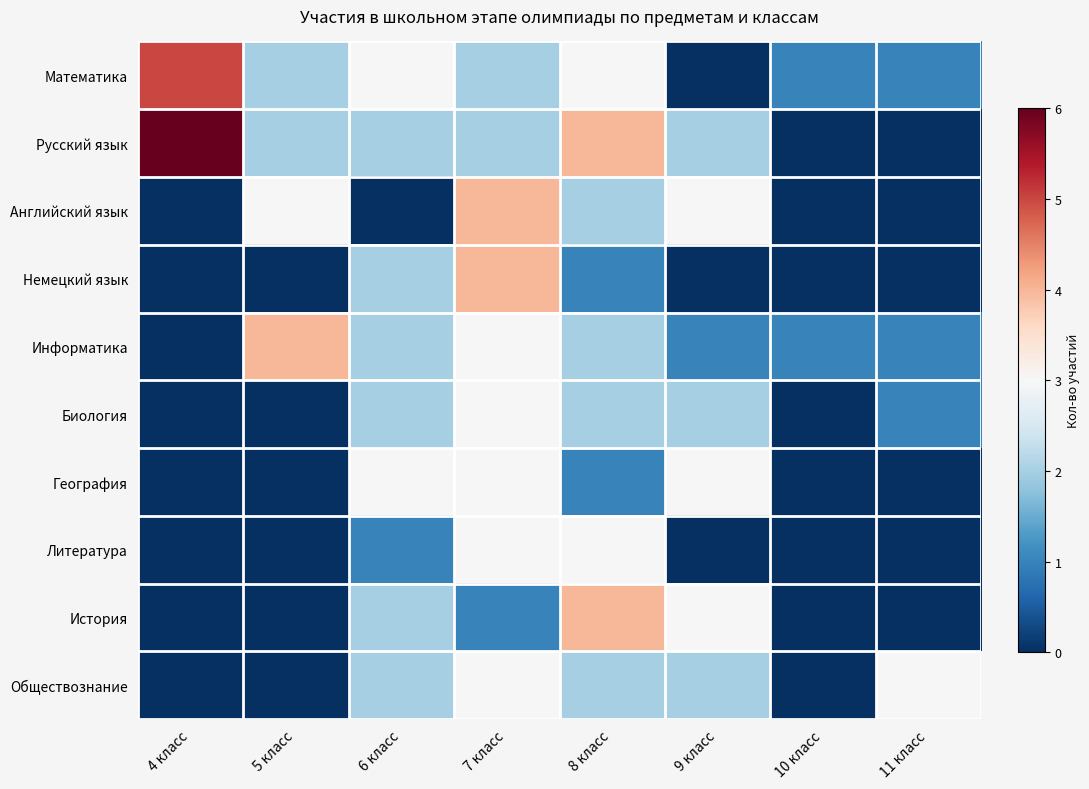

Reading left to right, what are all the values shown in this chart?

Математика: 4 класс=5	5 класс=2	6 класс=3	7 класс=2	8 класс=3	9 класс=0	10 класс=1	11 класс=1
Русский язык: 4 класс=6	5 класс=2	6 класс=2	7 класс=2	8 класс=4	9 класс=2	10 класс=0	11 класс=0
Английский язык: 4 класс=0	5 класс=3	6 класс=0	7 класс=4	8 класс=2	9 класс=3	10 класс=0	11 класс=0
Немецкий язык: 4 класс=0	5 класс=0	6 класс=2	7 класс=4	8 класс=1	9 класс=0	10 класс=0	11 класс=0
Информатика: 4 класс=0	5 класс=4	6 класс=2	7 класс=3	8 класс=2	9 класс=1	10 класс=1	11 класс=1
Биология: 4 класс=0	5 класс=0	6 класс=2	7 класс=3	8 класс=2	9 класс=2	10 класс=0	11 класс=1
География: 4 класс=0	5 класс=0	6 класс=3	7 класс=3	8 класс=1	9 класс=3	10 класс=0	11 класс=0
Литература: 4 класс=0	5 класс=0	6 класс=1	7 класс=3	8 класс=3	9 класс=0	10 класс=0	11 класс=0
История: 4 класс=0	5 класс=0	6 класс=2	7 класс=1	8 класс=4	9 класс=3	10 класс=0	11 класс=0
Обществознание: 4 класс=0	5 класс=0	6 класс=2	7 класс=3	8 класс=2	9 класс=2	10 класс=0	11 класс=3